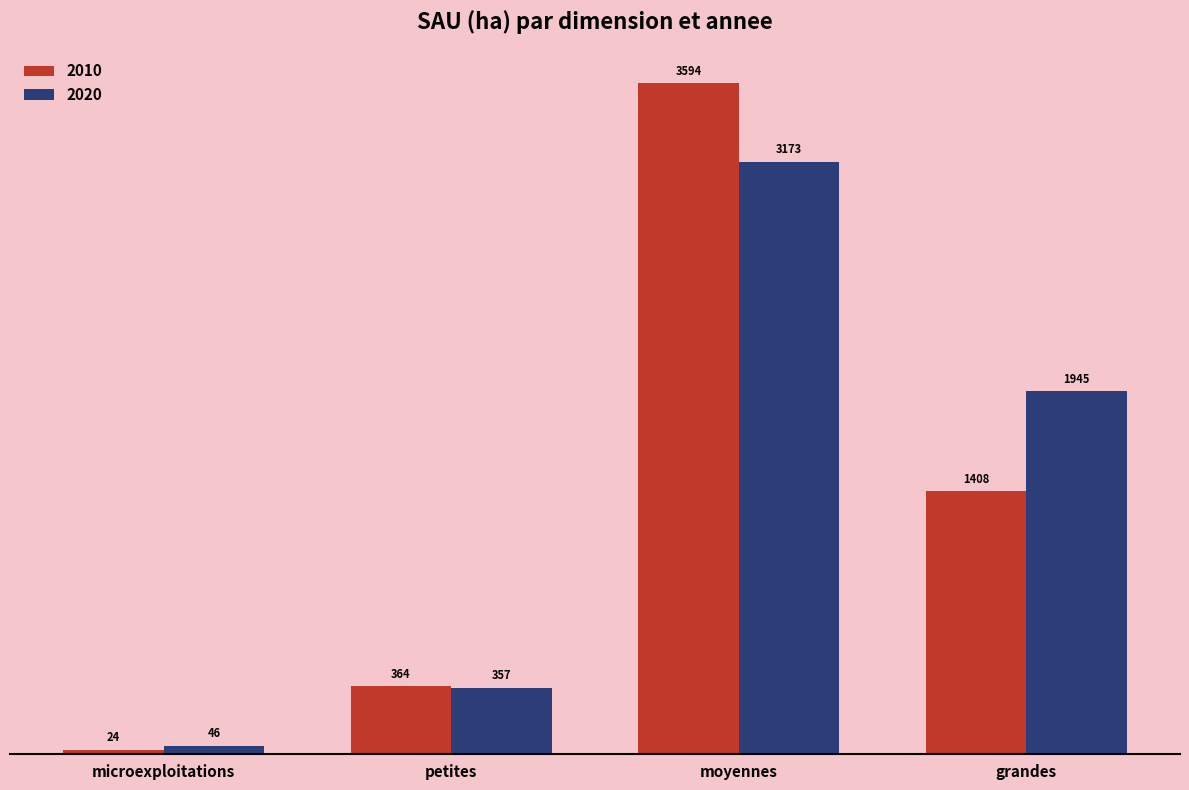

What are all the series names shown in the legend?

2010, 2020